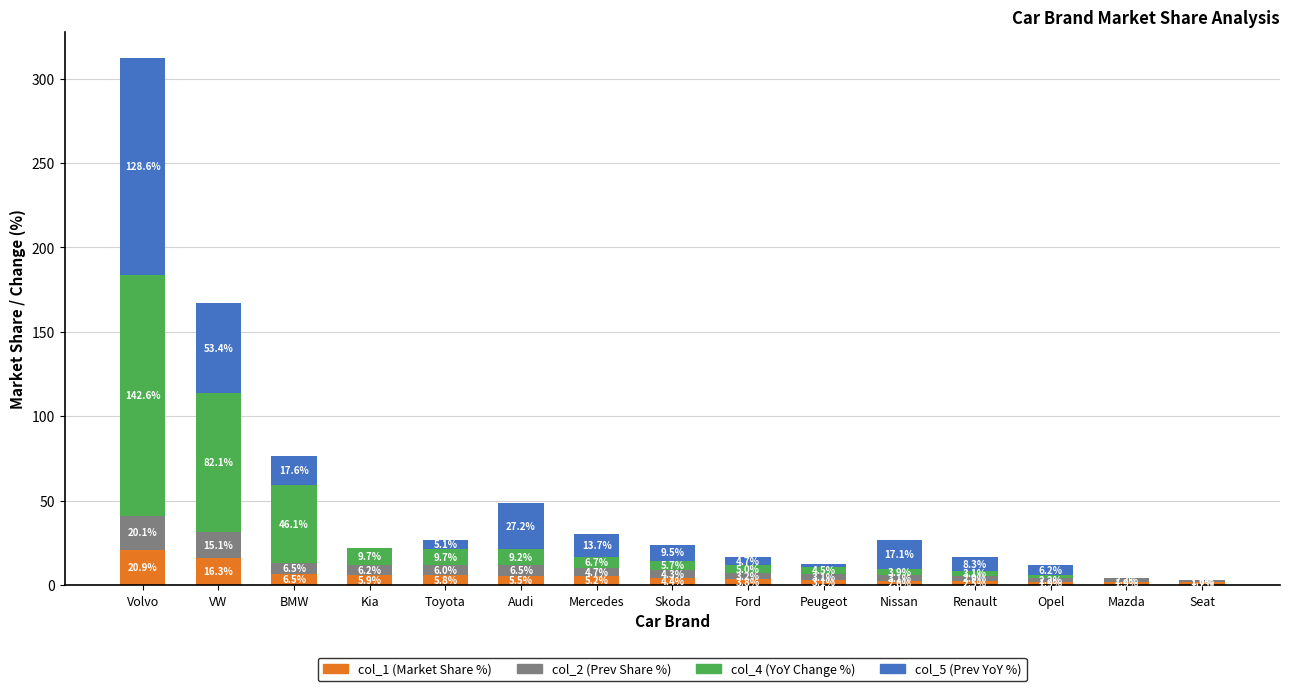

Reading right to left, what are the values for col_1 (Market Share %)?

Seat=1.7	Mazda=1.9	Opel=1.9	Renault=2.5	Nissan=2.6	Peugeot=3.1	Ford=3.8	Skoda=4.4	Mercedes=5.2	Audi=5.5	Toyota=5.8	Kia=5.9	BMW=6.5	VW=16.3	Volvo=20.9